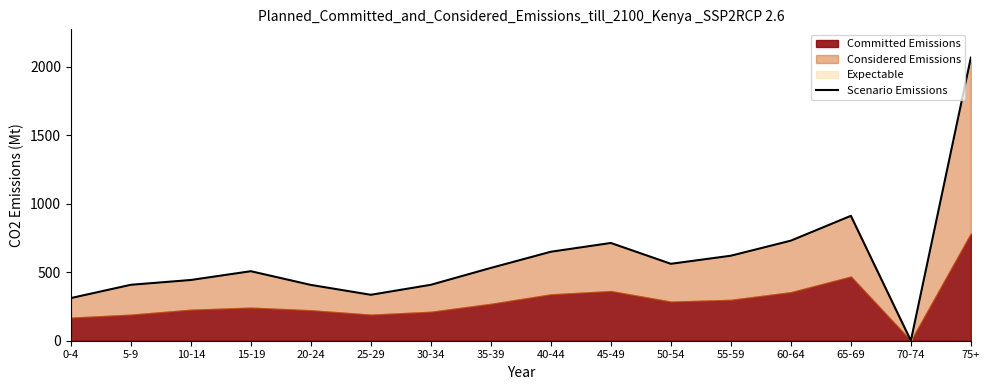

How many interior local peaks (higher than both neighbors) does the data have?

3